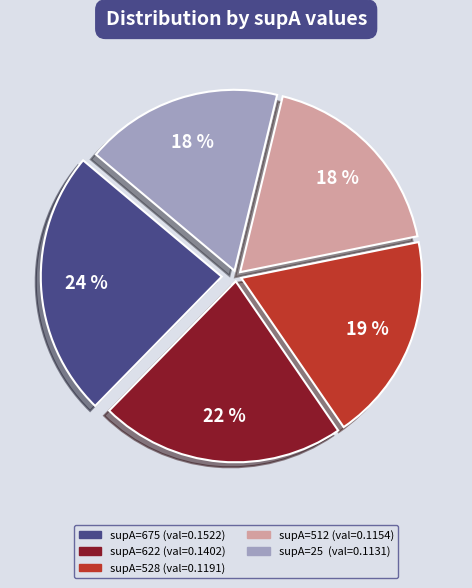

What percentage is the supA=528 (val=0.1191) slice, to the nearest percent?

19%